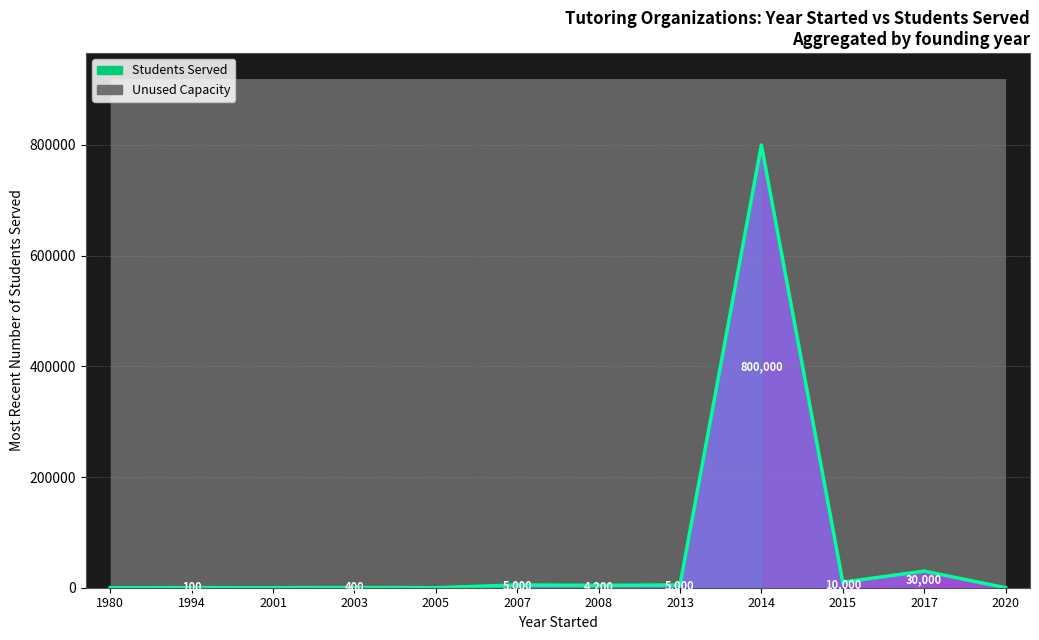

The value at iTutor.com is -446611. True or false?

False